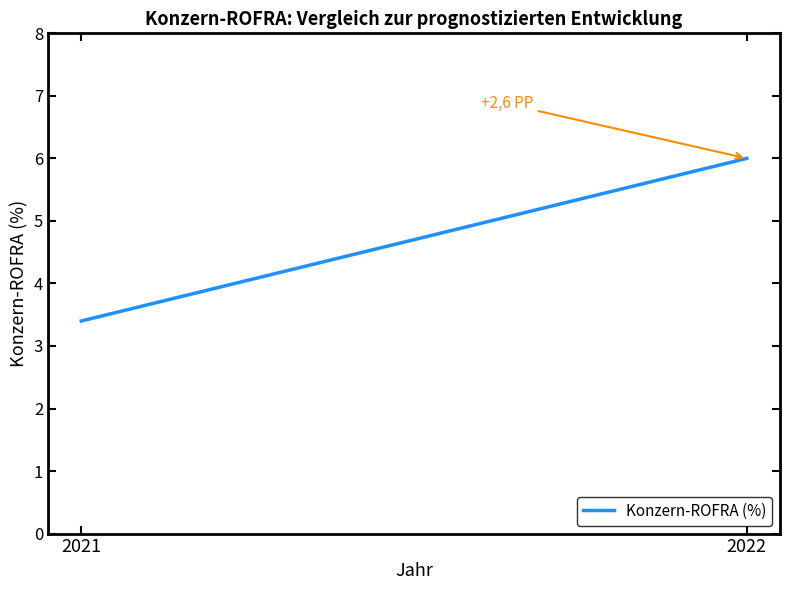

Approximately how many times larger is the value at 2021 compared to 2022?

0.6